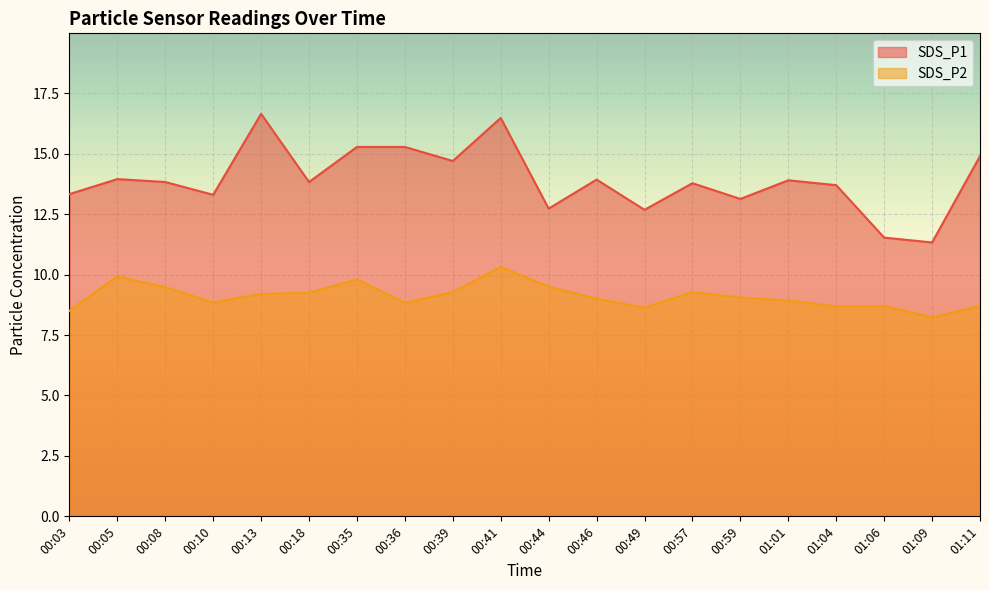

What is the difference between the SDS_P1 values at 01:01 and 00:57?

0.1